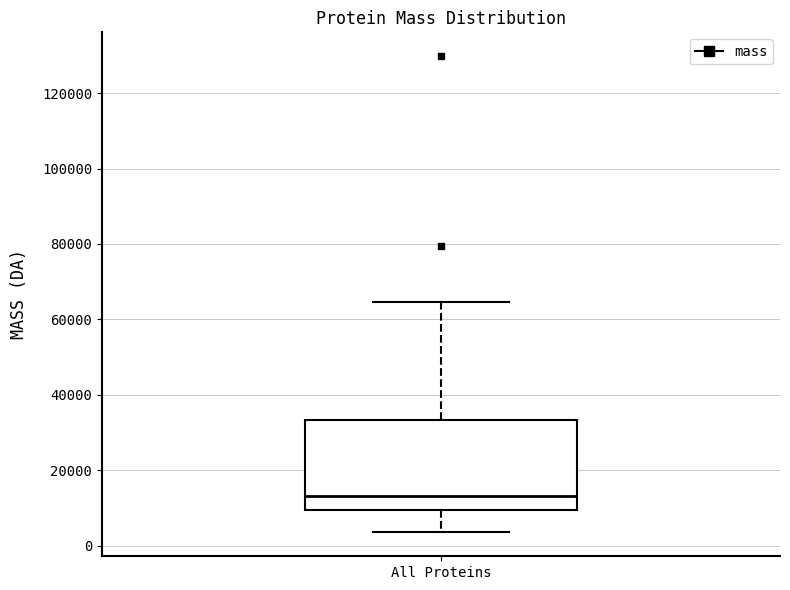

Read this box plot against the y-axis: the position of the median line, the range covered by the box, and the ends of both whiskers. The values are not printed on the chart, so give them approximately, as read against the axis.

median 14000, box 10000 to 34000, whiskers 4000 to 64000